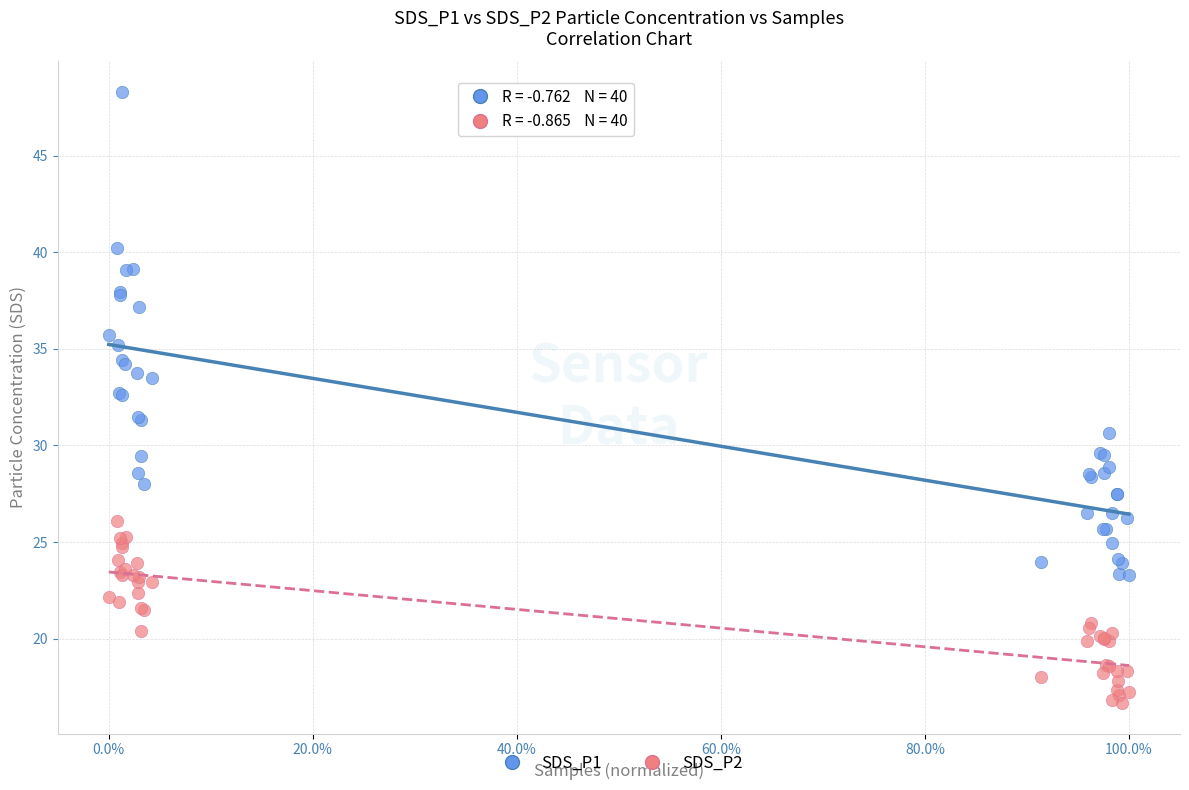

What are all the series names shown in the legend?

SDS_P1, SDS_P2